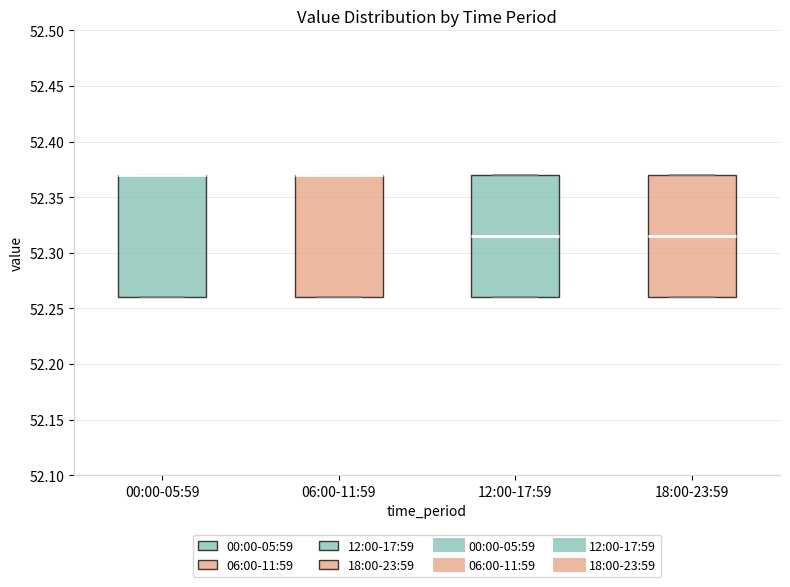

Where does the median line of the box for 12:00-17:59 sit on the y-axis? The values are not printed on the chart, so give them approximately, as read against the axis.

52.315